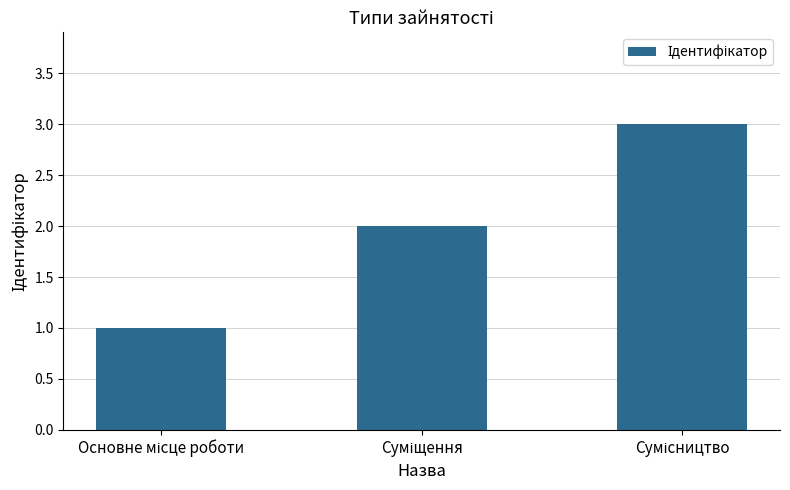

What is the greatest value displayed?

3